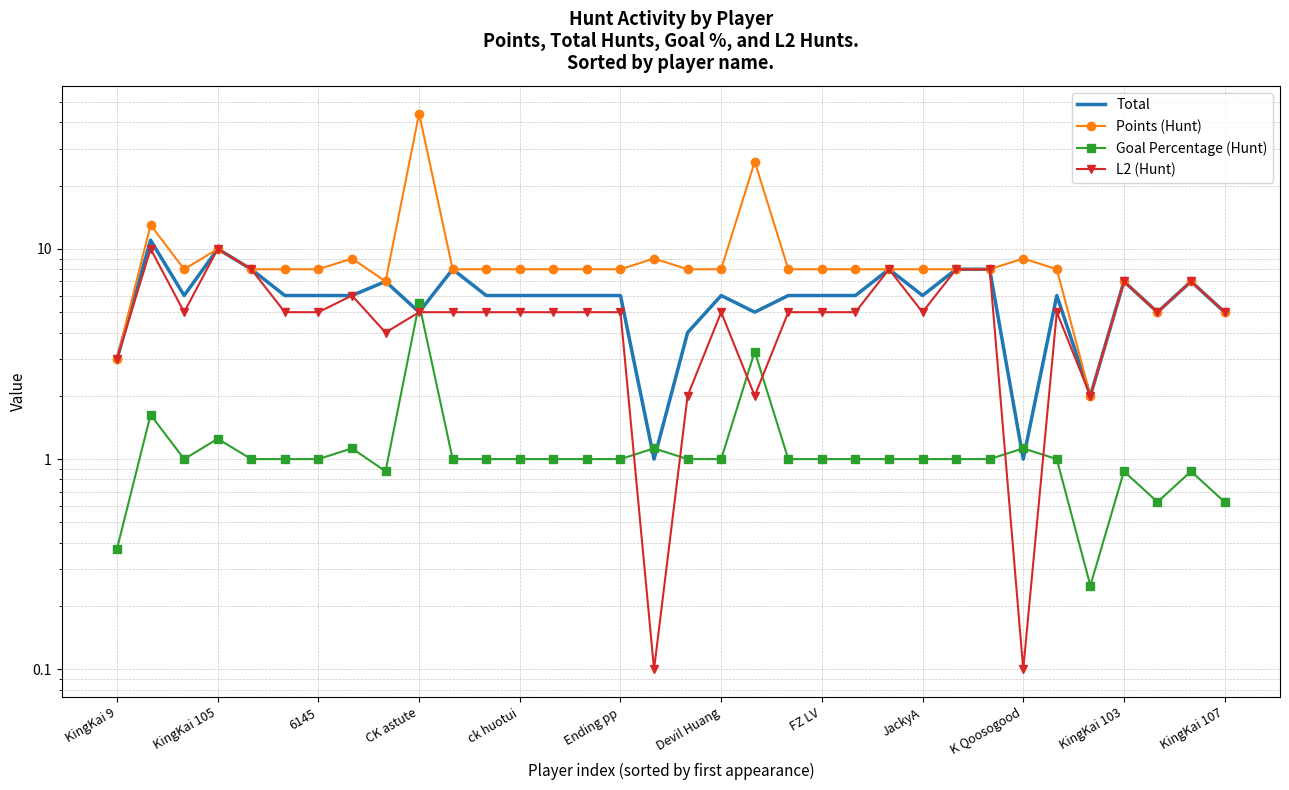

What is the average value of the Goal Percentage (Hunt) series?

1.2